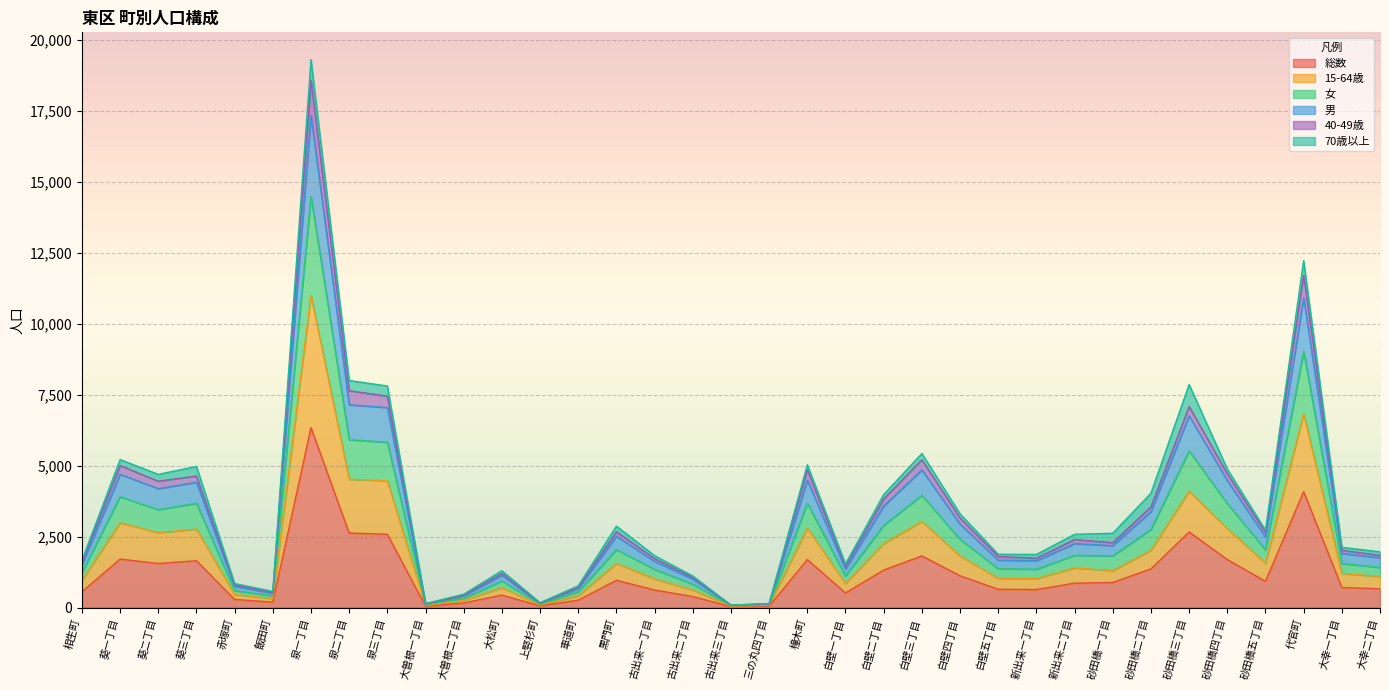

What is the spread (max minus min) of values at 砂田橋五丁目?

1802